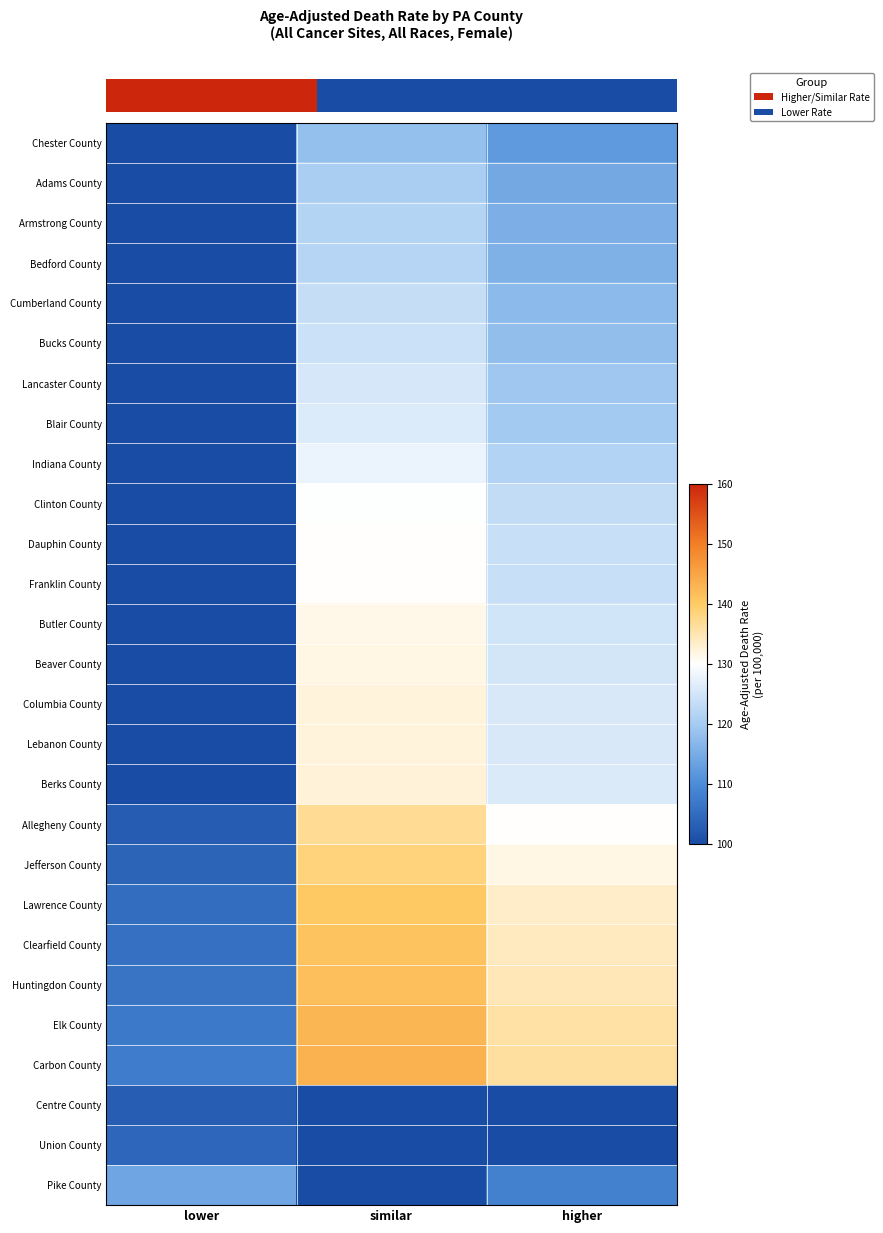

Which category has the lowest value across all series?

similar